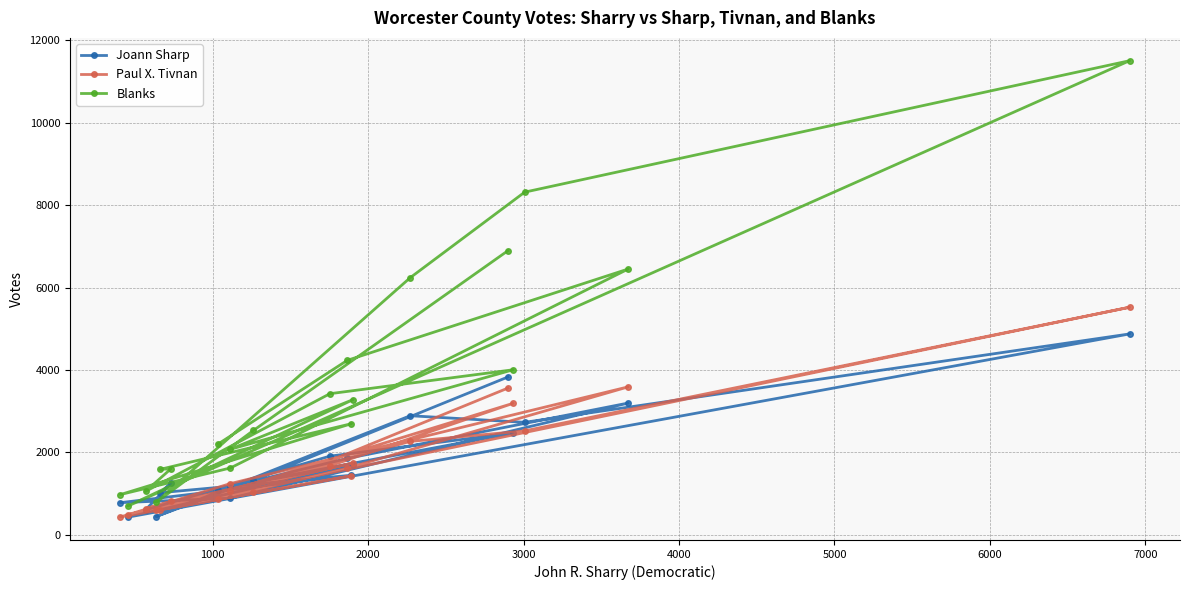

Which series has the largest range (max minus min)?

Blanks